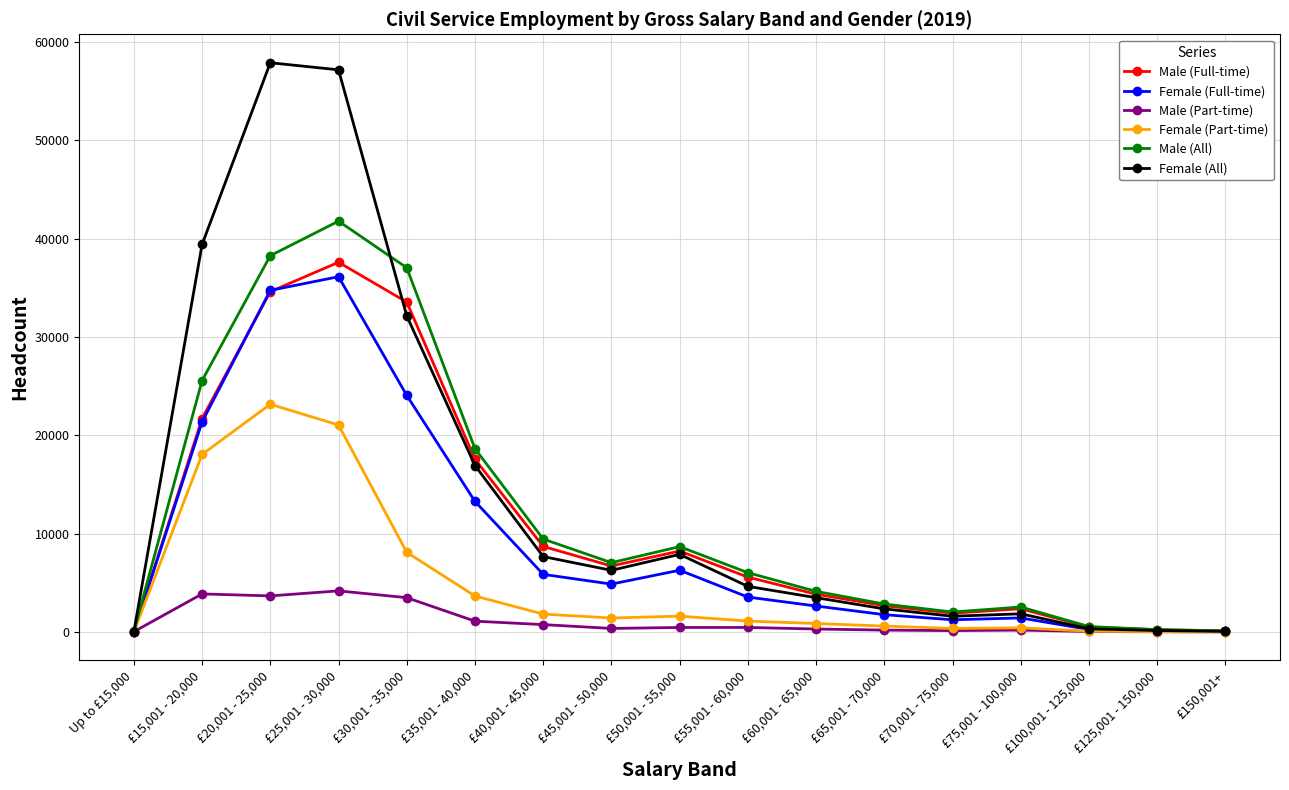

The value of Female (Part-time) at £45,001 - 50,000 is 1410. True or false?

True